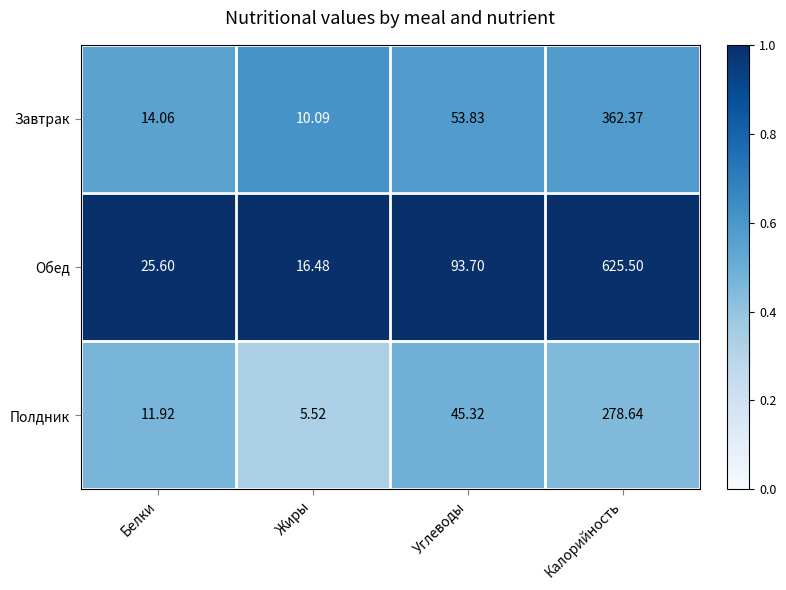

Which series has the widest spread of values?

Обед